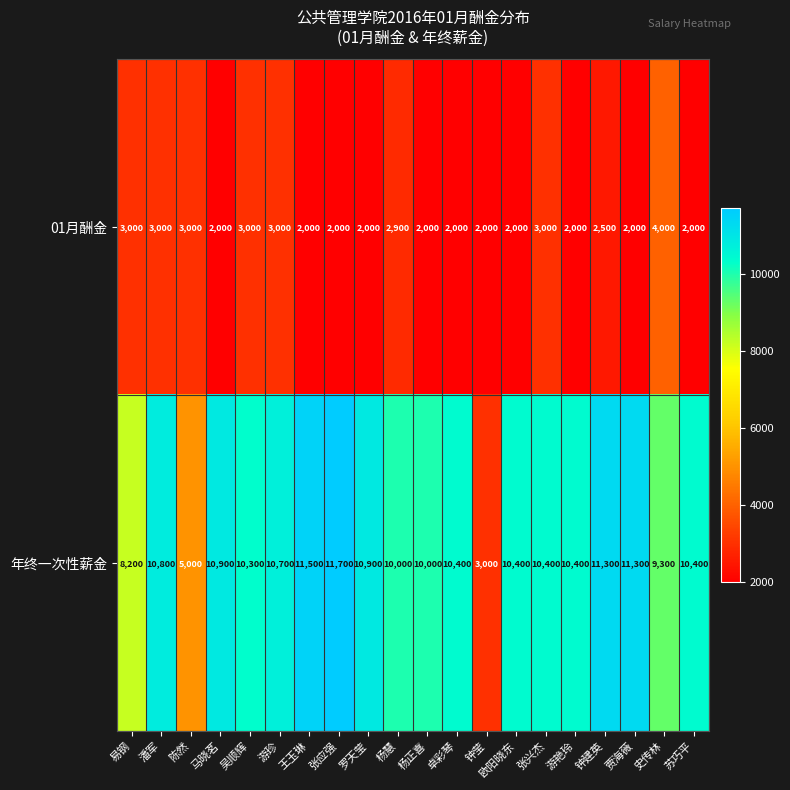

Read the 01月酬金 value at 史传林, to the nearest 100.

4000